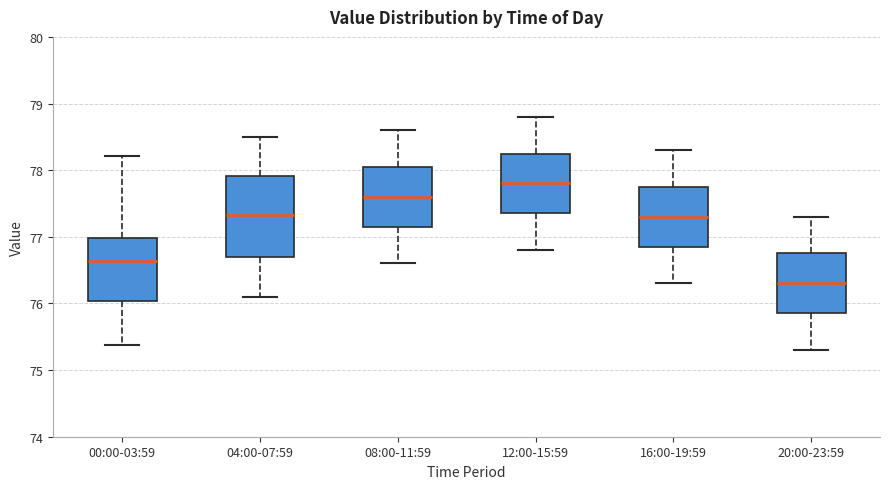

Where does the lower whisker of the box for 00:00-03:59 end on the y-axis? The values are not printed on the chart, so give them approximately, as read against the axis.

75.4